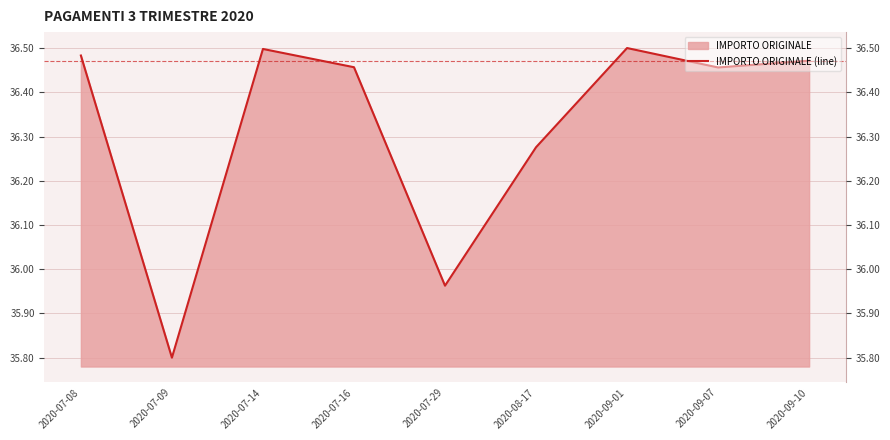

How many values are below 36?

2